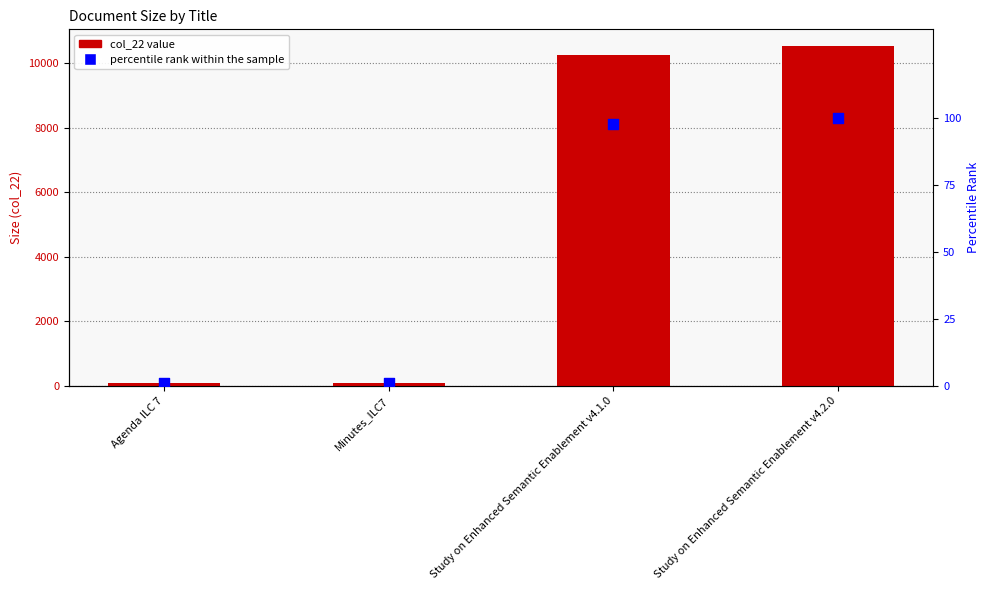

Which series reaches the maximum Y coordinate?

col_22